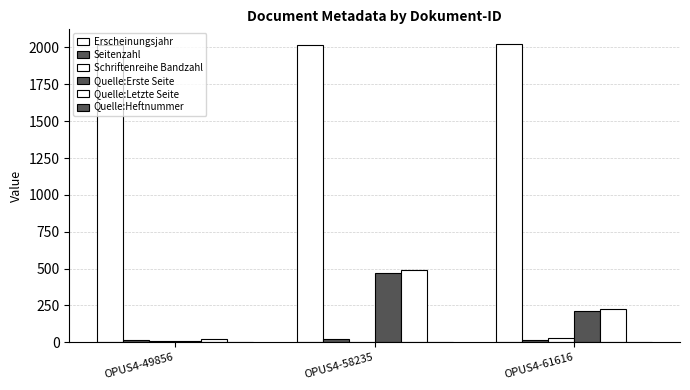

Count the number of categories in the chart.

3